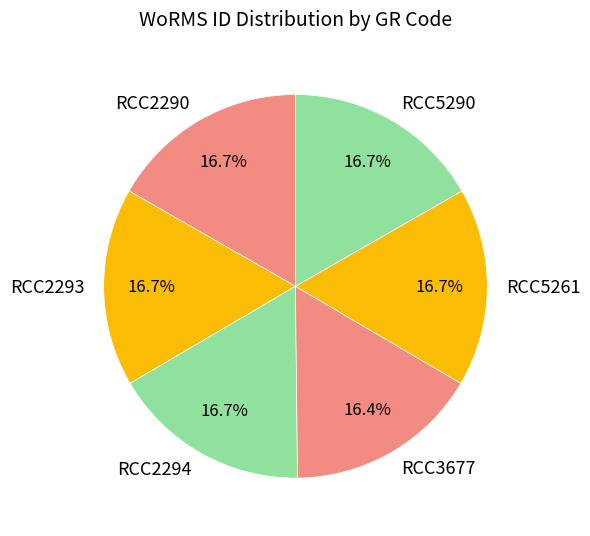

How many segments does this pie chart have?

6